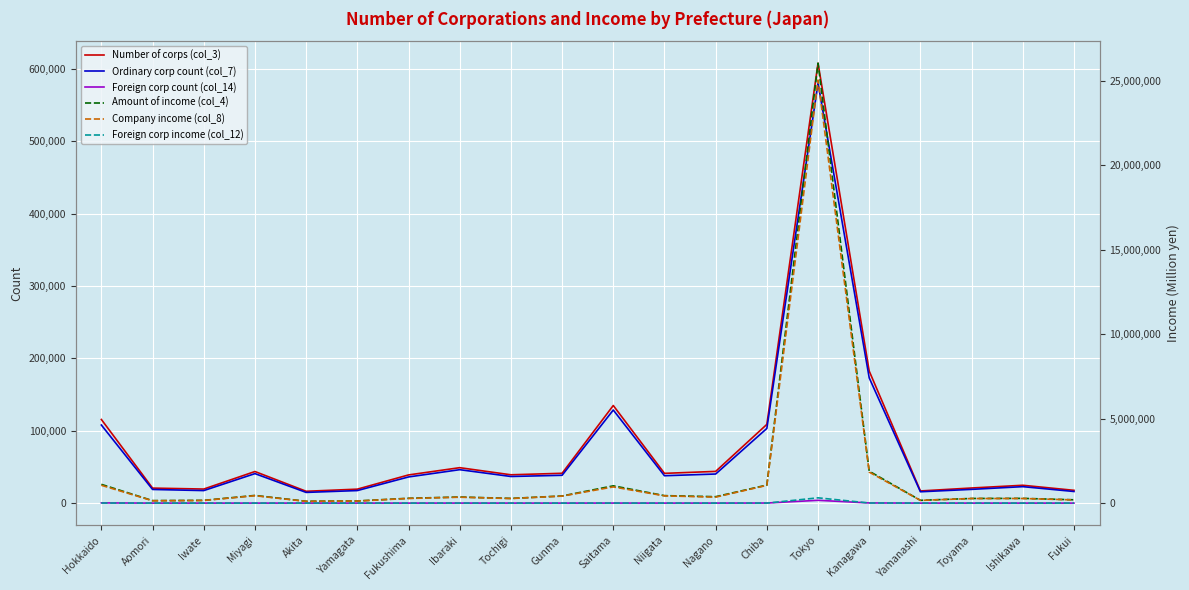

Reading left to right, transcribe all the data shown in this chart.

Number of corps (col_3): 115624	20766	19440	43681	16362	19298	38960	48988	39160	41243	134941	41143	43852	108823	608187	182517	16811	20900	24673	17681
Ordinary corp count (col_7): 107940	18881	17317	40772	14794	17345	36175	46218	36808	38467	128690	37850	40217	103208	580694	173095	15680	19003	22756	16064
Foreign corp count (col_14): 294	1	3	9	0	1	7	31	12	10	55	12	33	104	3875	224	7	3	2	1
Amount of income (col_4): 1110858	146634	162987	454596	108515	126888	286460	360915	278732	421738	1023380	443138	379973	1068434	26057029	1890691	165040	275360	280834	196087
Company income (col_8): 1056491	138867	156414	439460	103528	122995	275504	349609	272185	414902	959861	429899	354190	1051643	25058167	1836148	162255	270498	273205	190082
Foreign corp income (col_12): 4932	0	0	1	0	0	0	64	6	6	758	91	130	374	313014	6006	1232	0	0	0